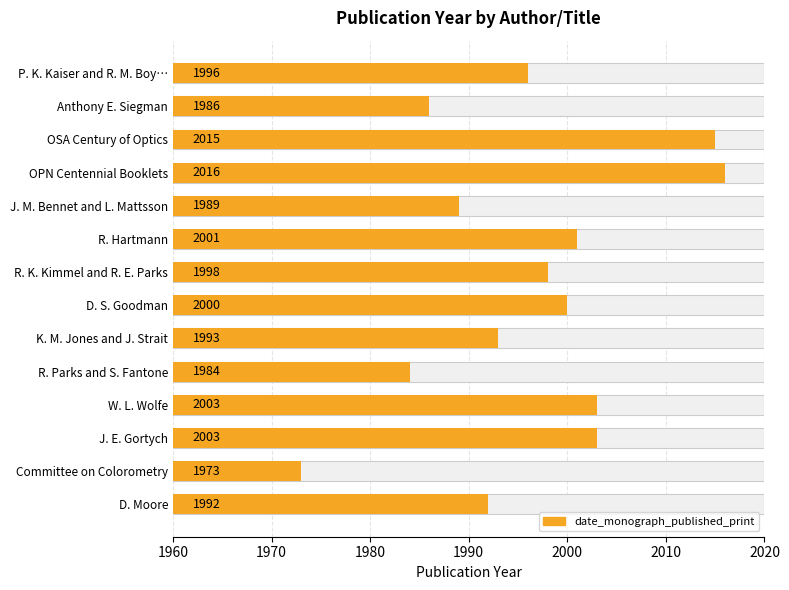

Is it true that the value at D. Moore is 32?

True